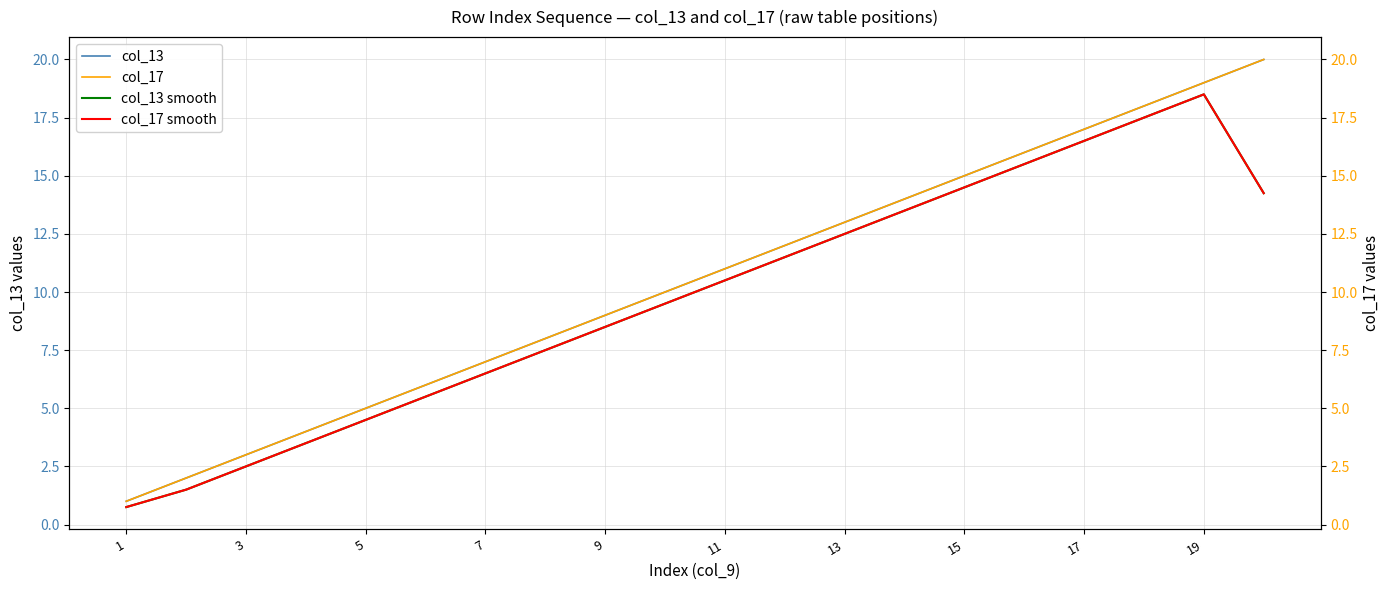

Which series has the largest total across all categories?

col_13